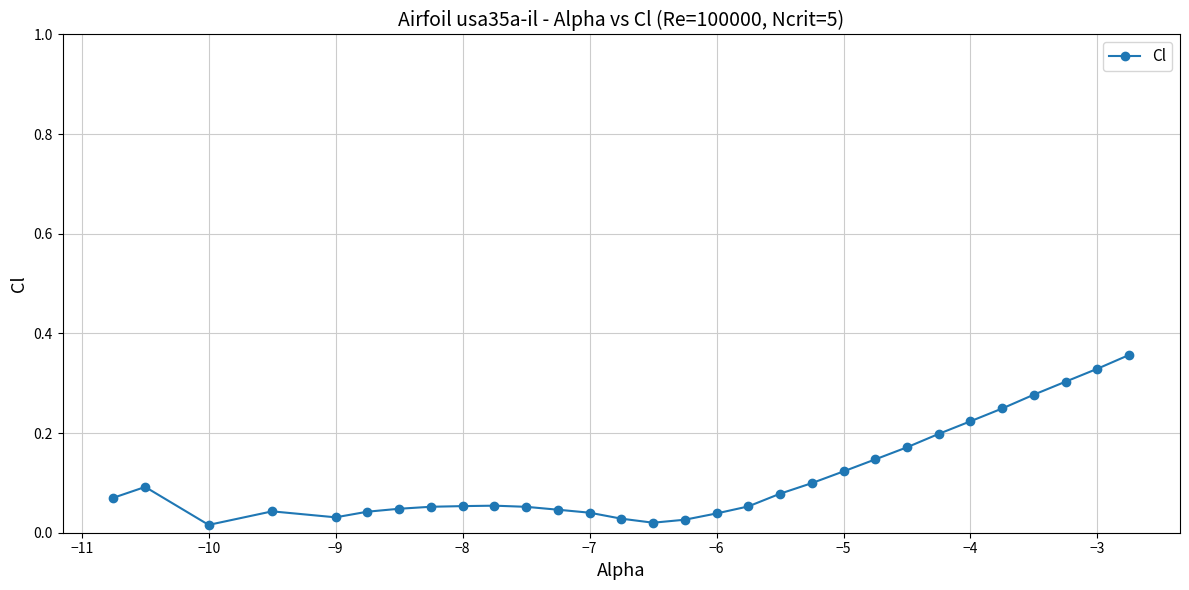

True or false: there are more than 0 points higher than both neighbors.

True